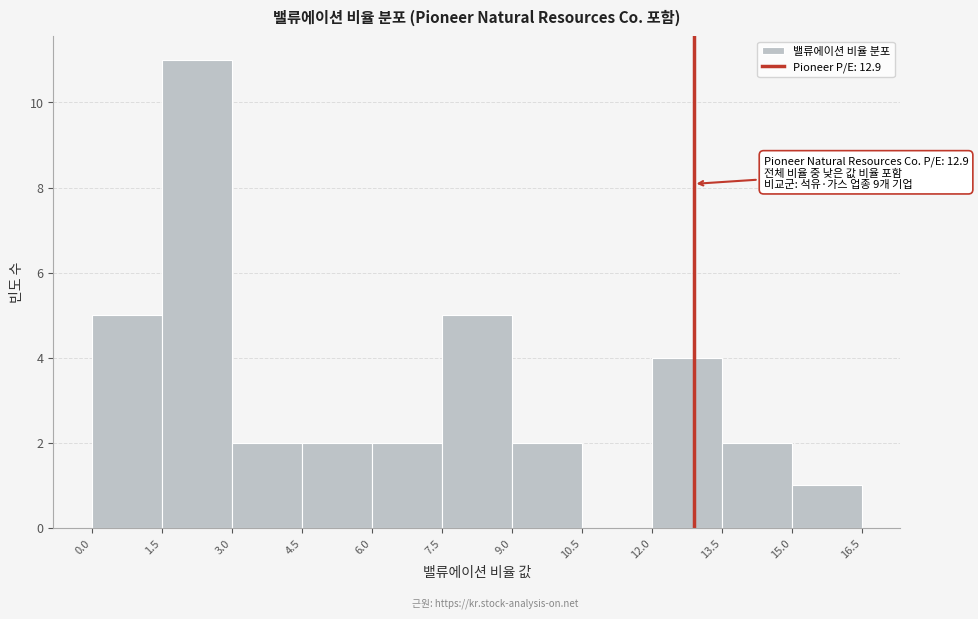

Which range on the x-axis has the tallest bar?

1.5 to 3.0